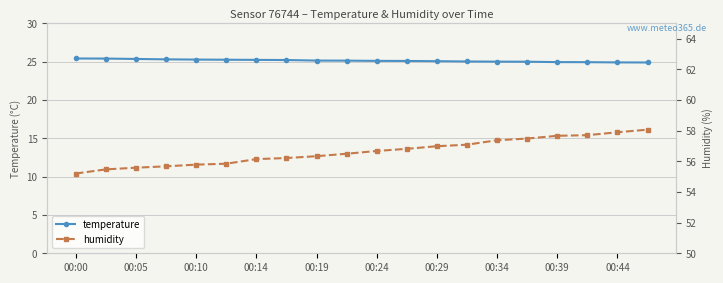

The temperature series shows 25.3 at 00:05. True or false?

True